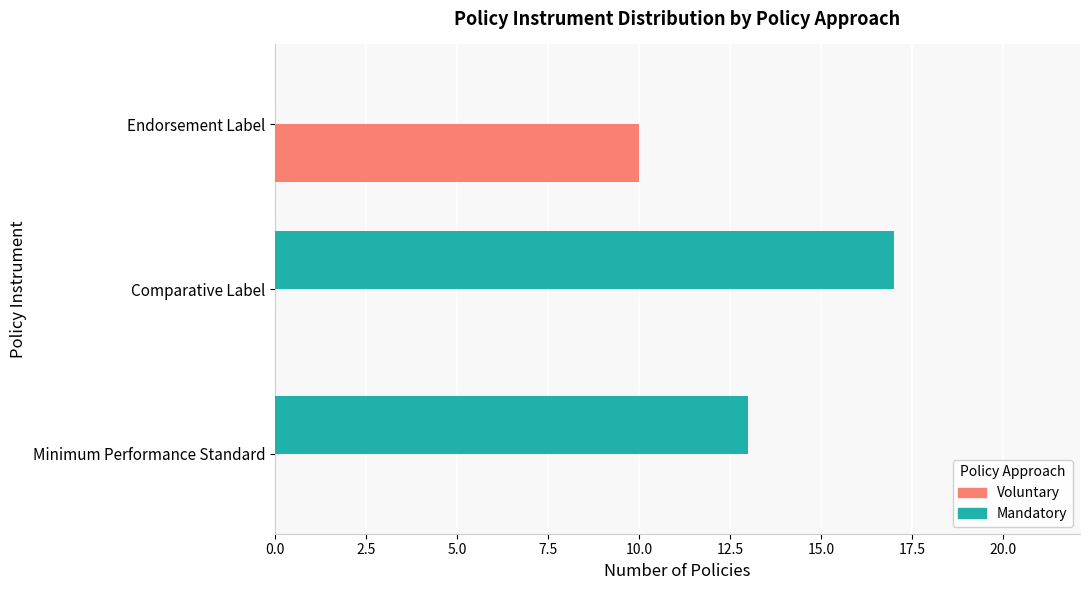

The Voluntary series shows -6 at Comparative Label. True or false?

False